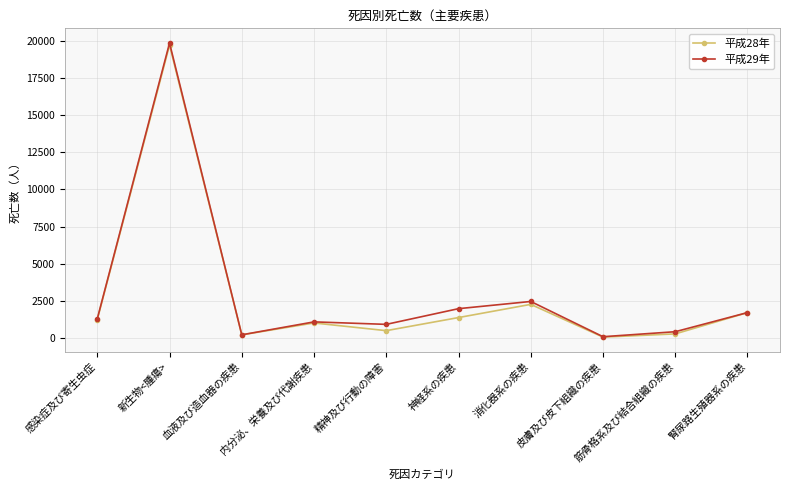

The 平成28年 series shows 1387 at 神経系の疾患. True or false?

True